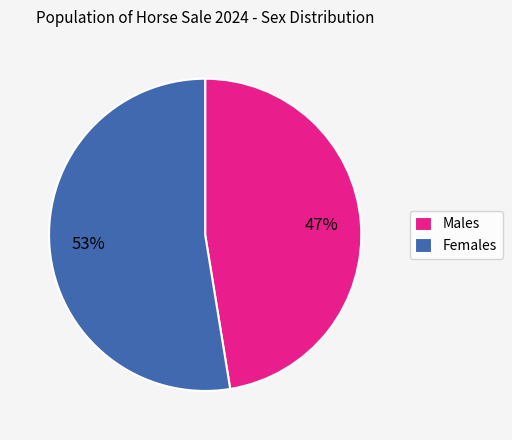

To the nearest percent, what is the combined percentage of Males and Females?

100%